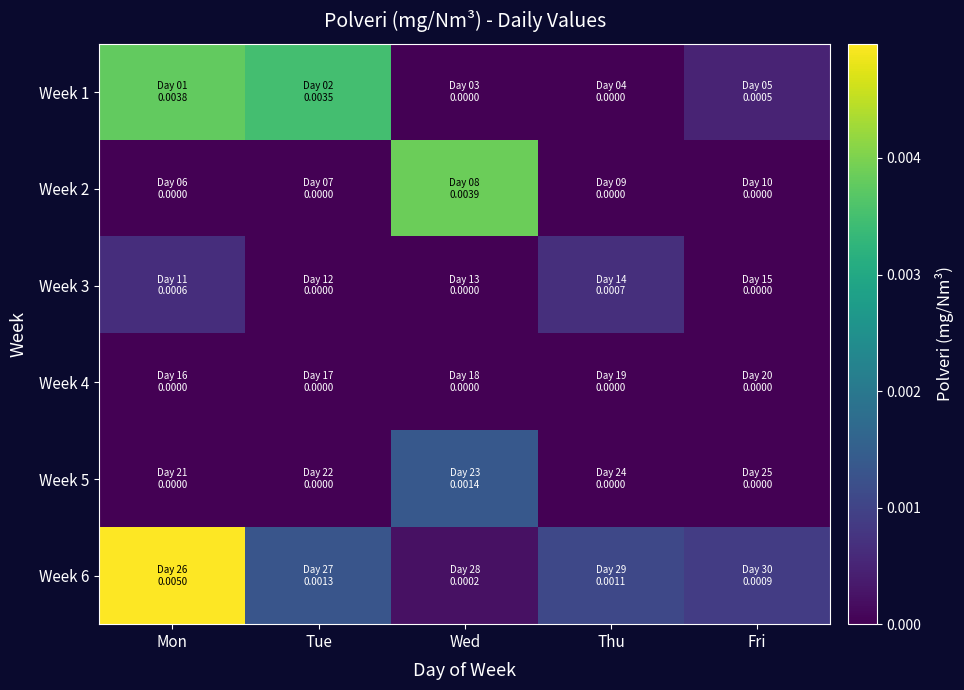

Between Tue and Thu, which series saw the biggest shift?

Week 1